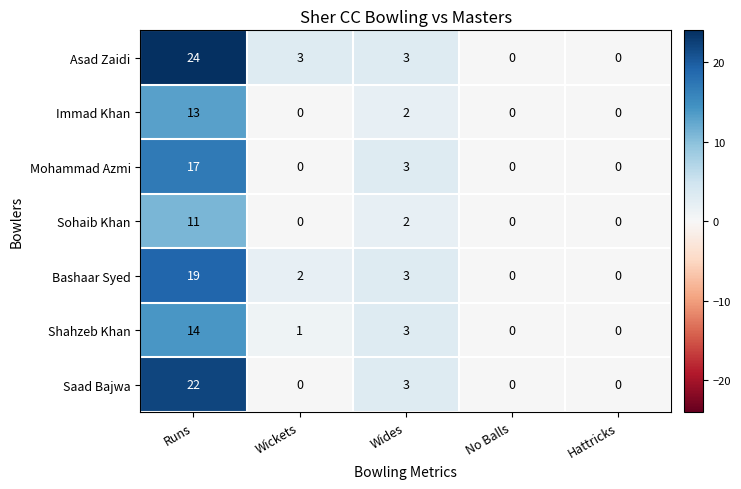

Which series has the largest range (max minus min)?

Asad Zaidi